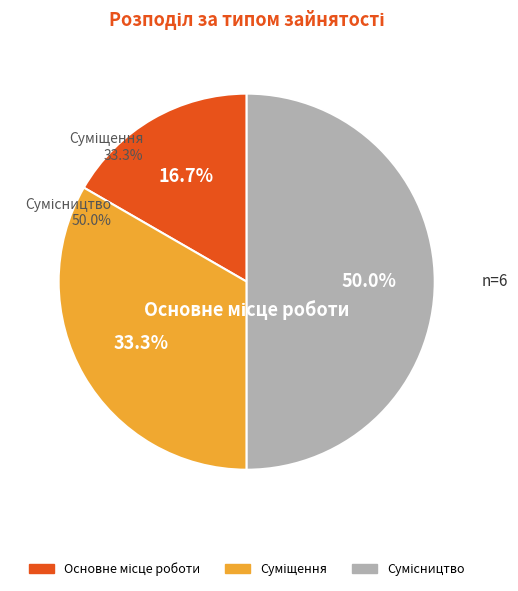

Which slice is the largest?

Сумісництво